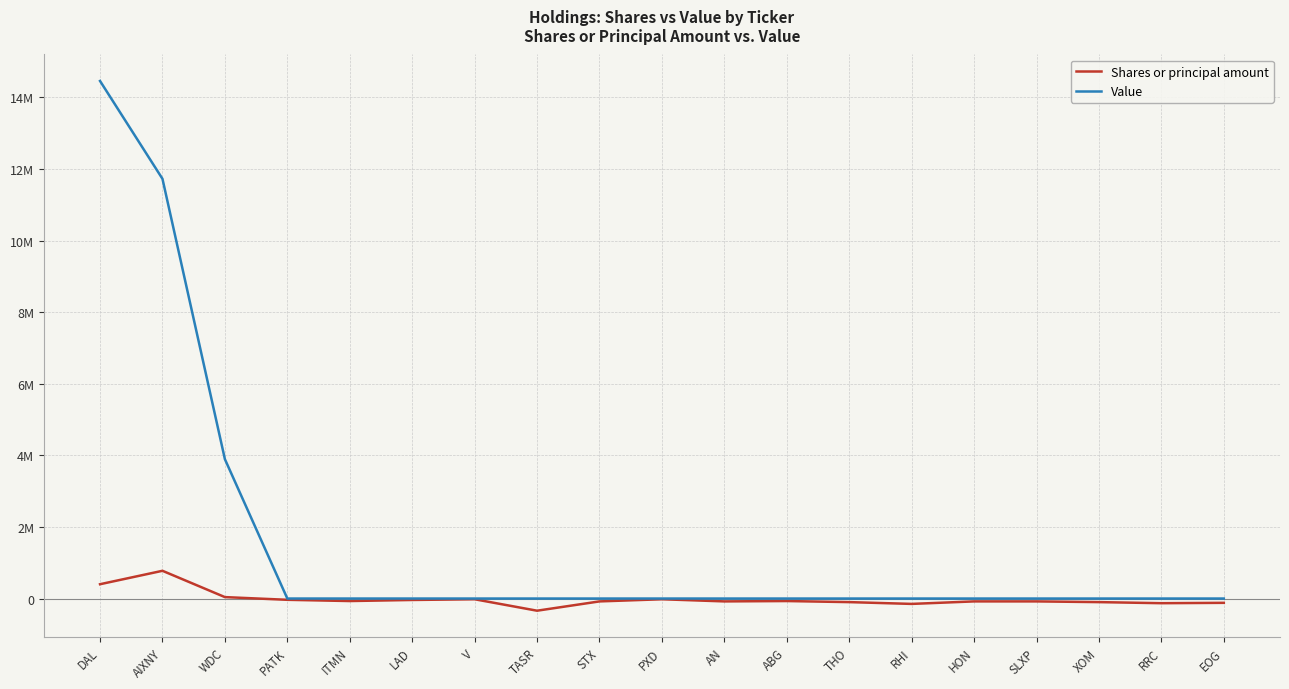

True or false: Shares or principal amount and Value intersect in this chart.

False